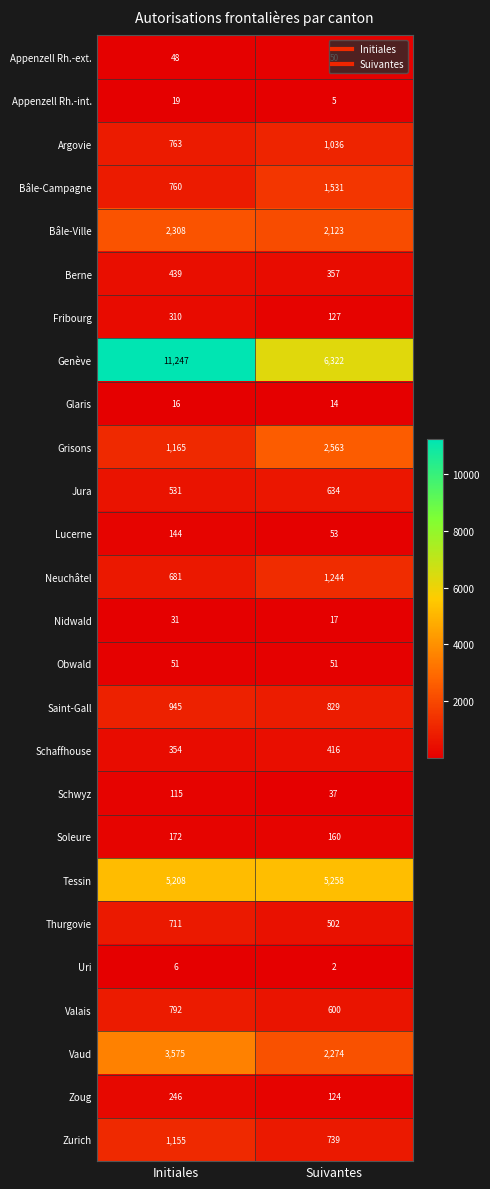

What is the sum of the Valais values at Initiales and Suivantes?

1392